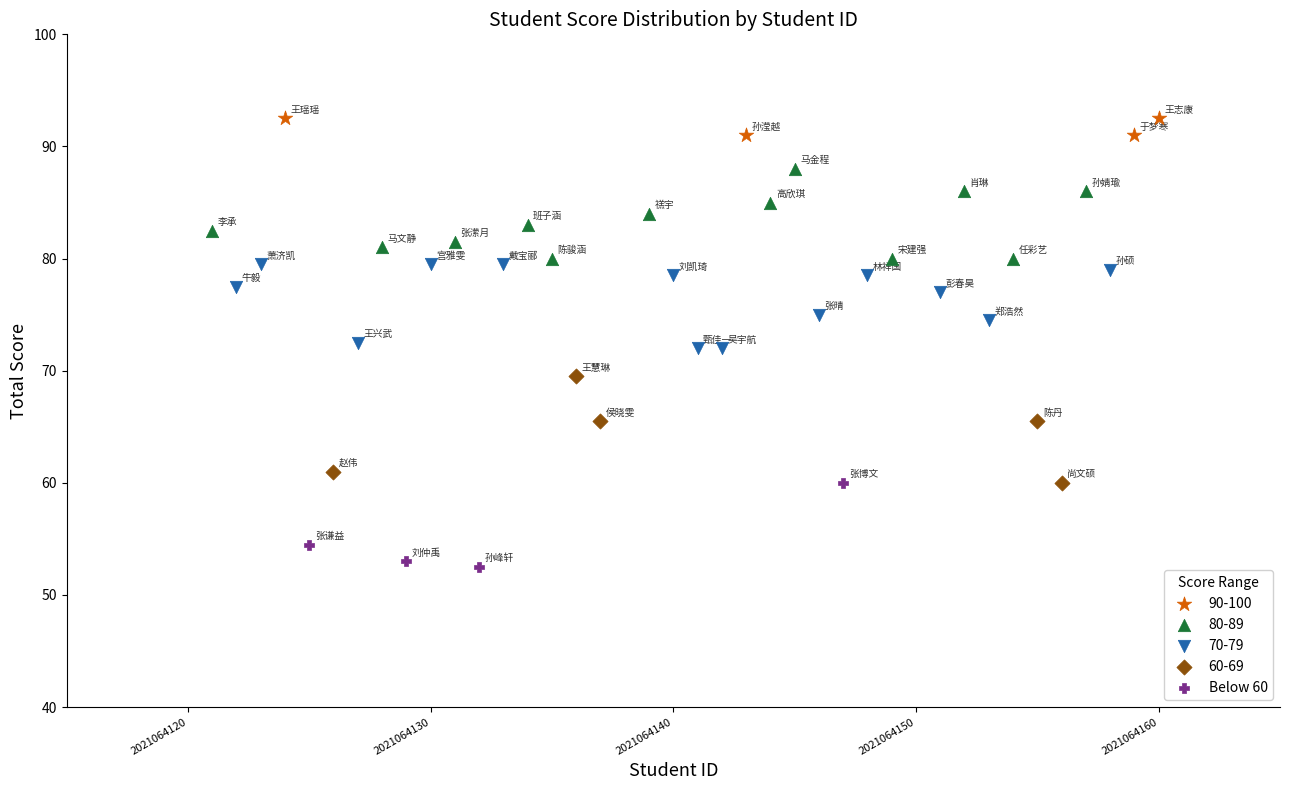

Which series reaches the minimum Y coordinate?

Below 60